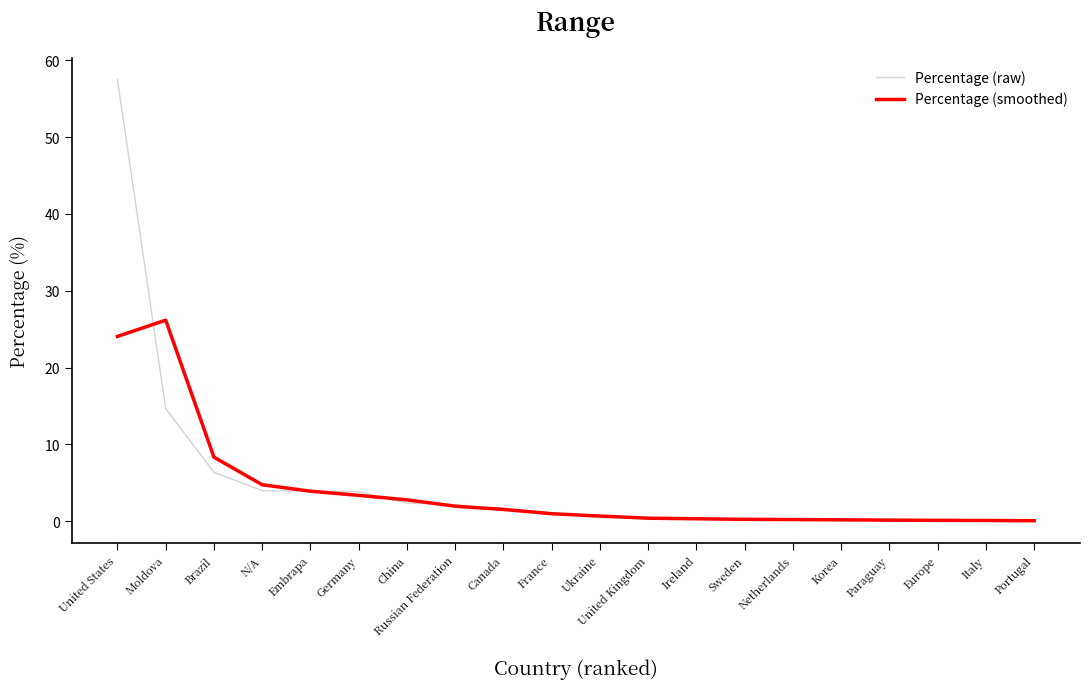

At which label is Percentage (raw) closest to 28?

Moldova